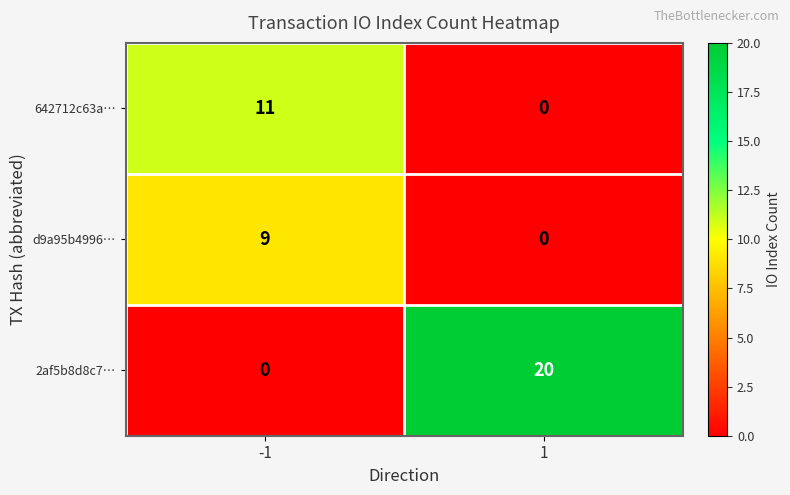

Count the number of data series in this chart.

3